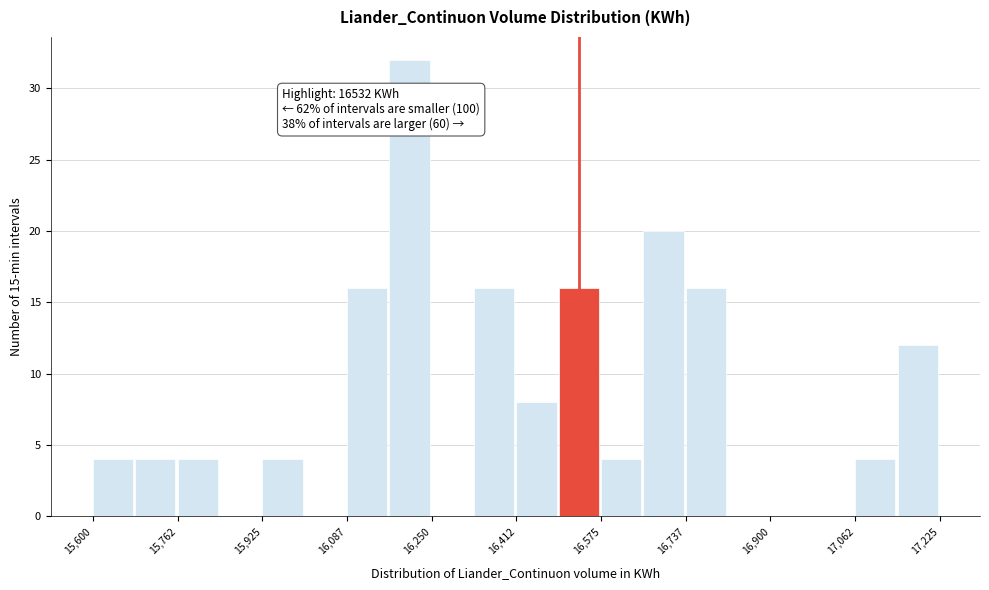

Over which range of the x-axis is the bar tallest?

16160 to 16260